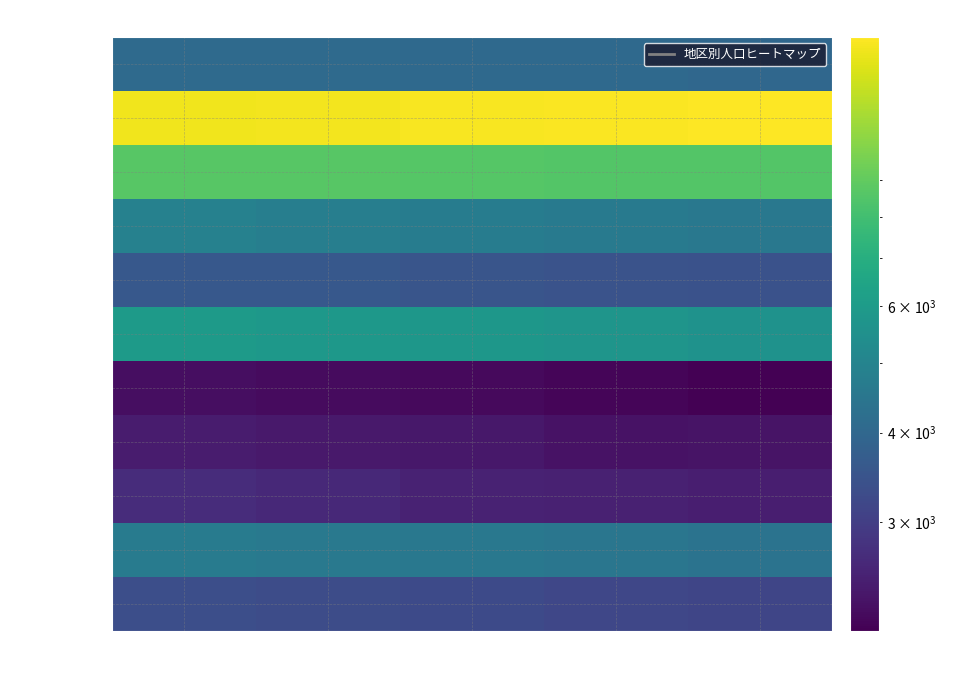

Reading right to left, list all the values displayed in this chart.

龍野地区: 平成29年=3992	平成28年=4053	平成27年=4066	平成26年=4087	平成25年=4098
小宅地区: 平成29年=14264	平成28年=14142	平成27年=13987	平成26年=13838	平成25年=13690
揖西地区: 平成29年=8559	平成28年=8540	平成27年=8607	平成26年=8680	平成25年=8715
揖保地区: 平成29年=4556	平成28年=4649	平成27年=4726	平成26年=4788	平成25年=4884
誉田地区: 平成29年=3412	平成28年=3461	平成27年=3491	平成26年=3584	平成25年=3588
神岡地区: 平成29年=5606	平成28年=5706	平成27年=5811	平成26年=5870	平成25年=5966
西栗栖地区: 平成29年=2117	平成28年=2176	平成27年=2217	平成26年=2241	平成25年=2264
東栗栖地区: 平成29年=2333	平成28年=2330	平成27年=2386	平成26年=2408	平成25年=2441
香島地区: 平成29年=2492	平成28年=2513	平成27年=2550	平成26年=2635	平成25年=2690
新宮地区: 平成29年=4391	平成28年=4488	平成27年=4546	平成26年=4588	平成25年=4672
越部地区: 平成29年=3148	平成28年=3187	平成27年=3253	平成26年=3301	平成25年=3347